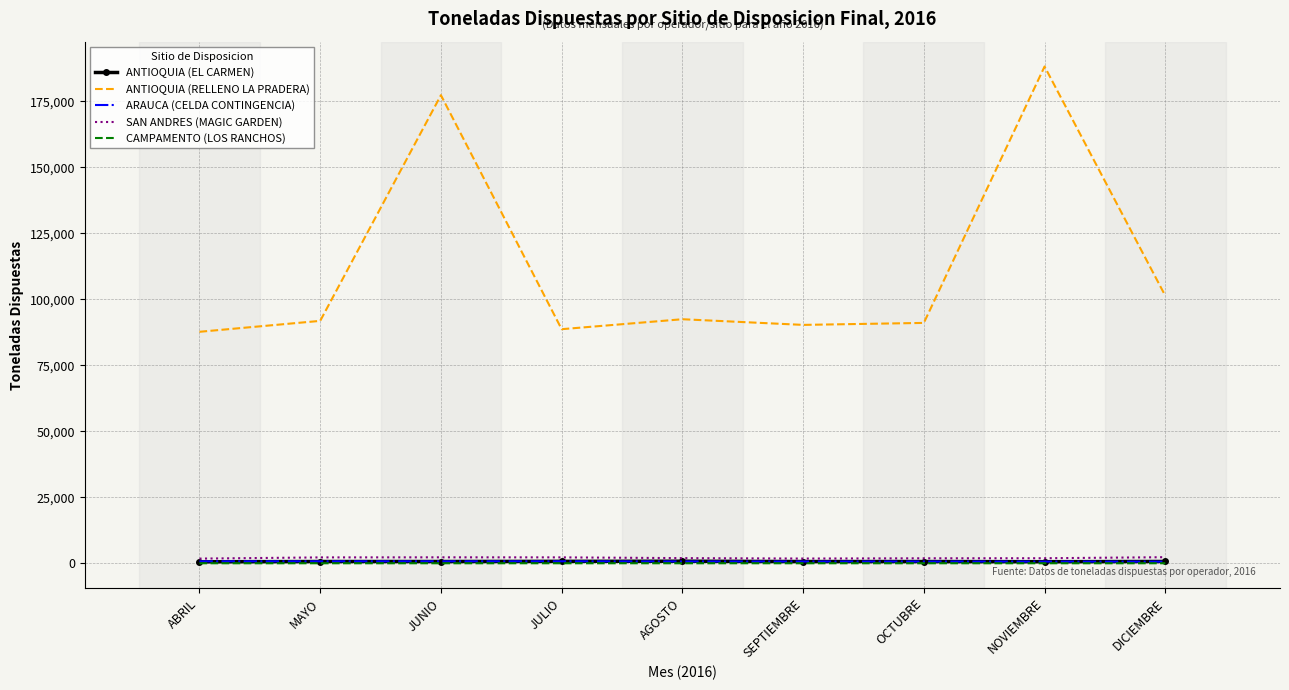

Is the value of ANTIOQUIA (RELLENO LA PRADERA) at OCTUBRE greater than the value of ARAUCA (CELDA CONTINGENCIA) at MAYO?

Yes